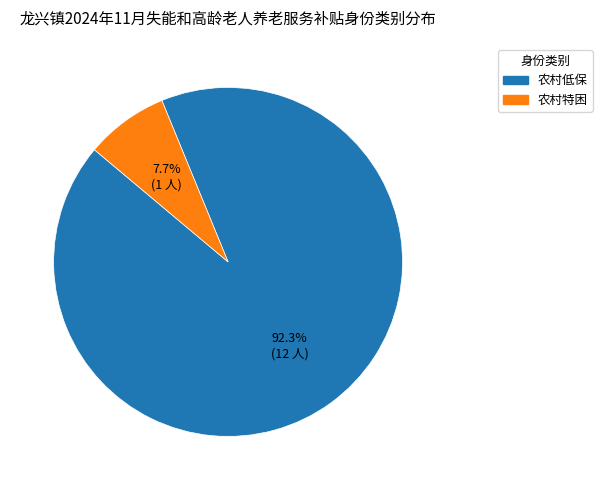

Rank the categories by value from lowest to highest.

农村特困, 农村低保